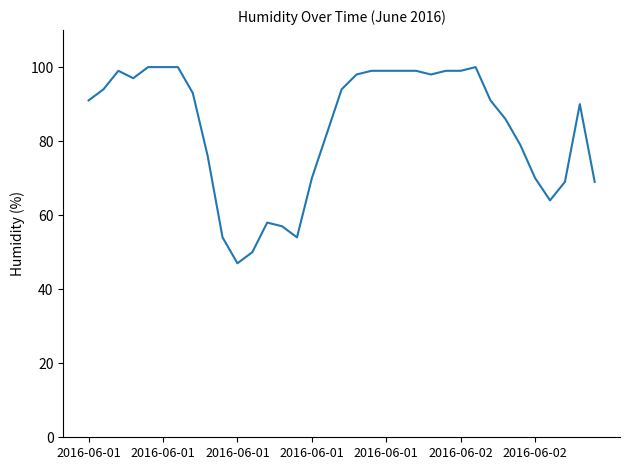

Does the chart display data point markers on the line(s)?

No